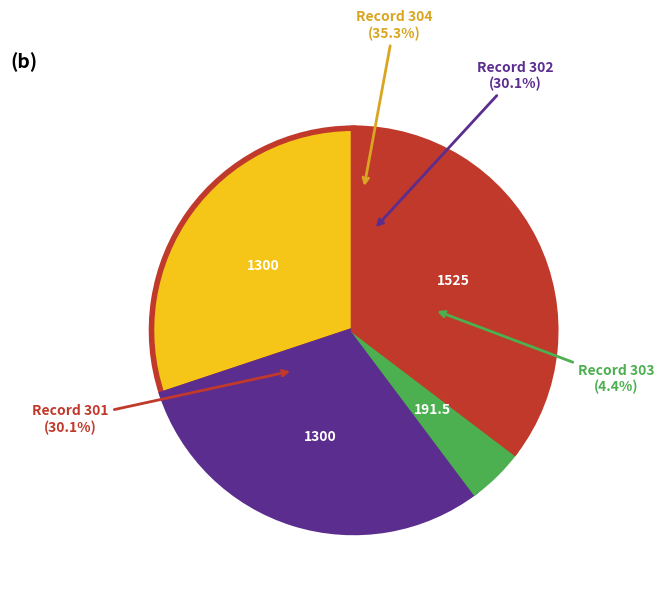

Is there any slice that represents more than half of the pie?

No